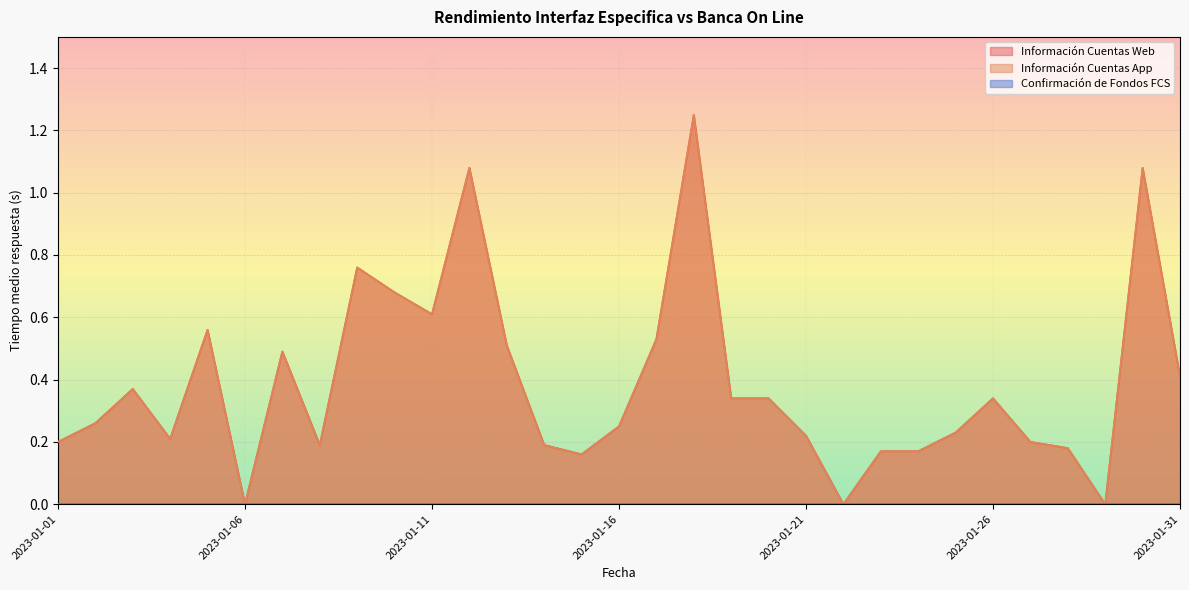

What is the total value across all series at 2023-01-03?

0.7